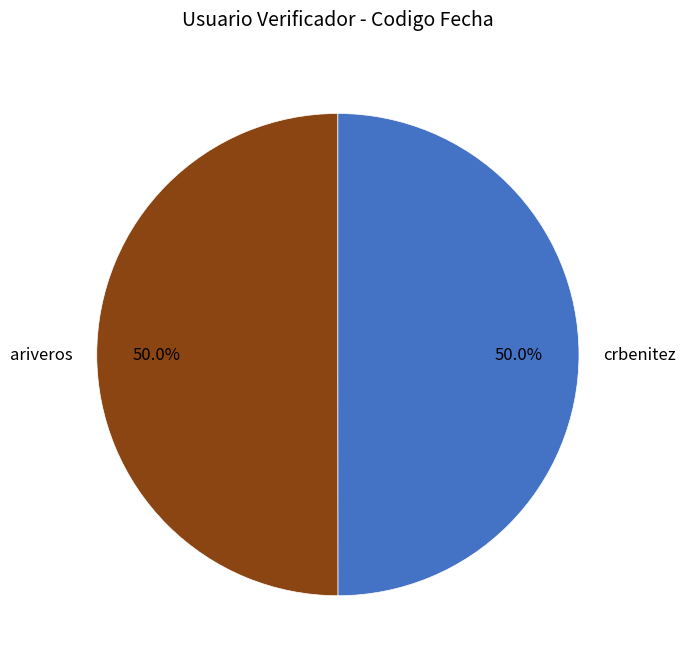

What percentage is the ariveros slice, to the nearest percent?

50%